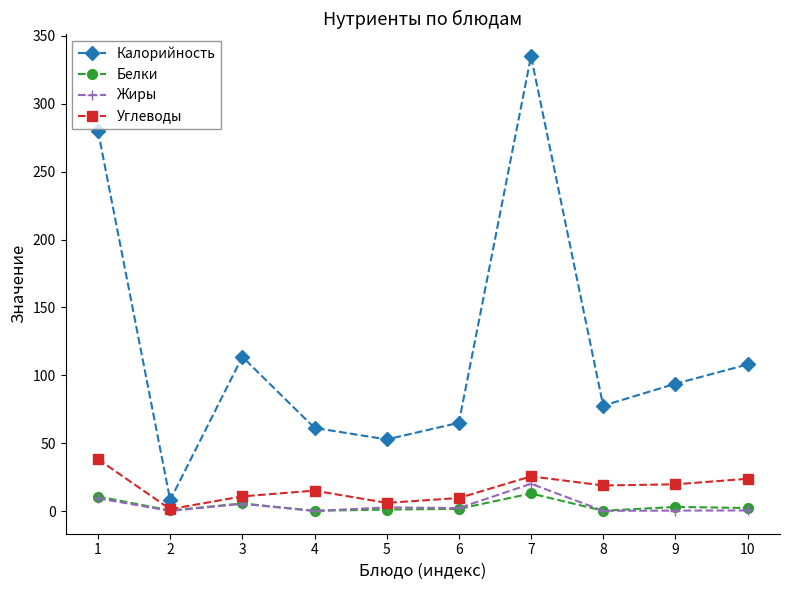

What are all the series names shown in the legend?

Калорийность, Белки, Жиры, Углеводы